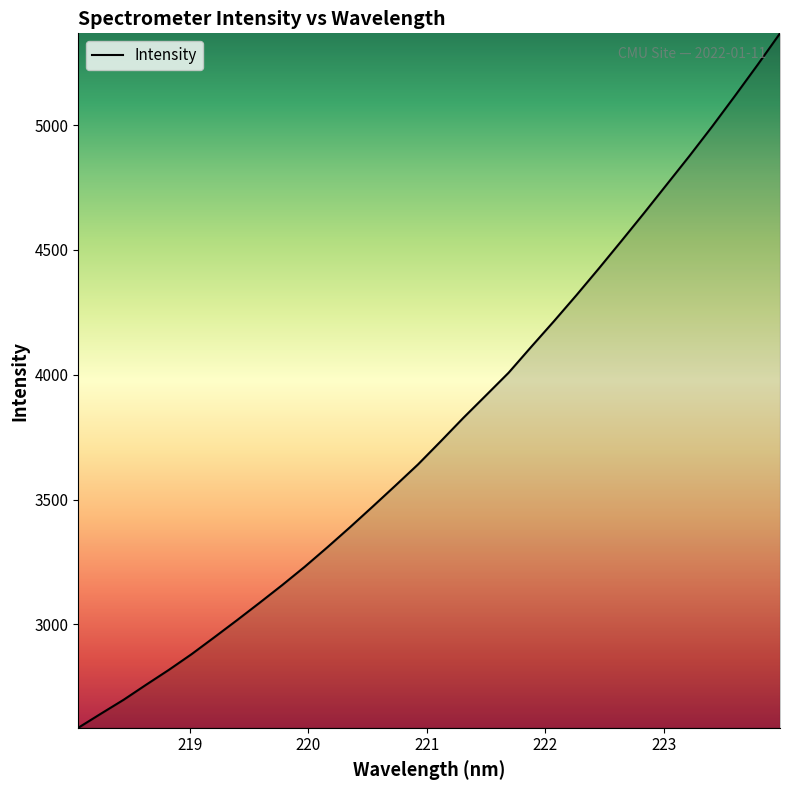

What is the sum of all values?

121292.5